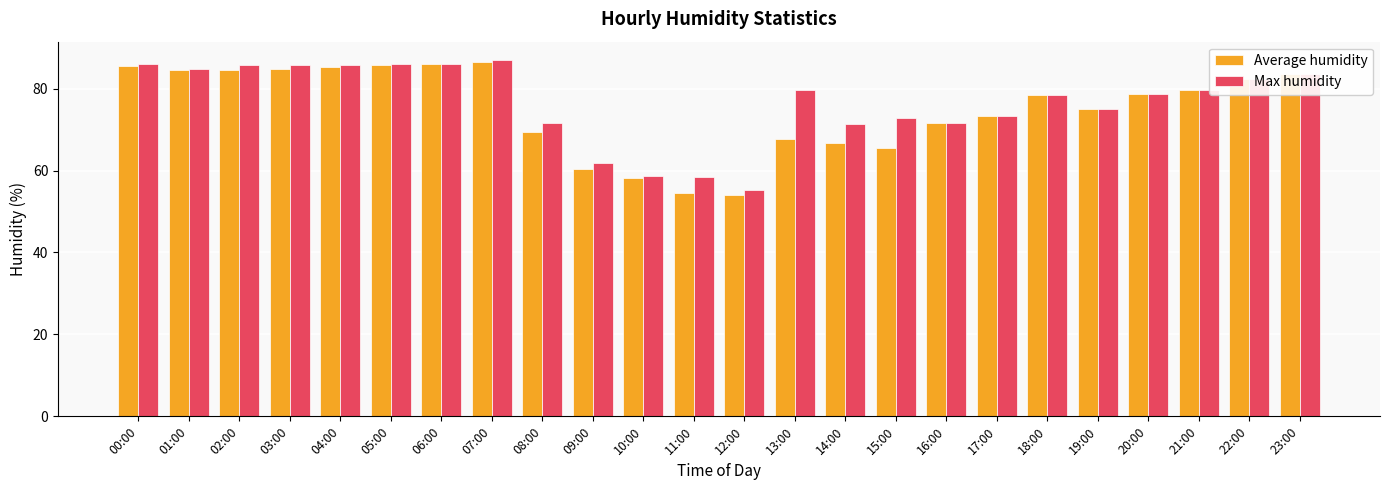

Which series has the widest spread of values?

Average humidity